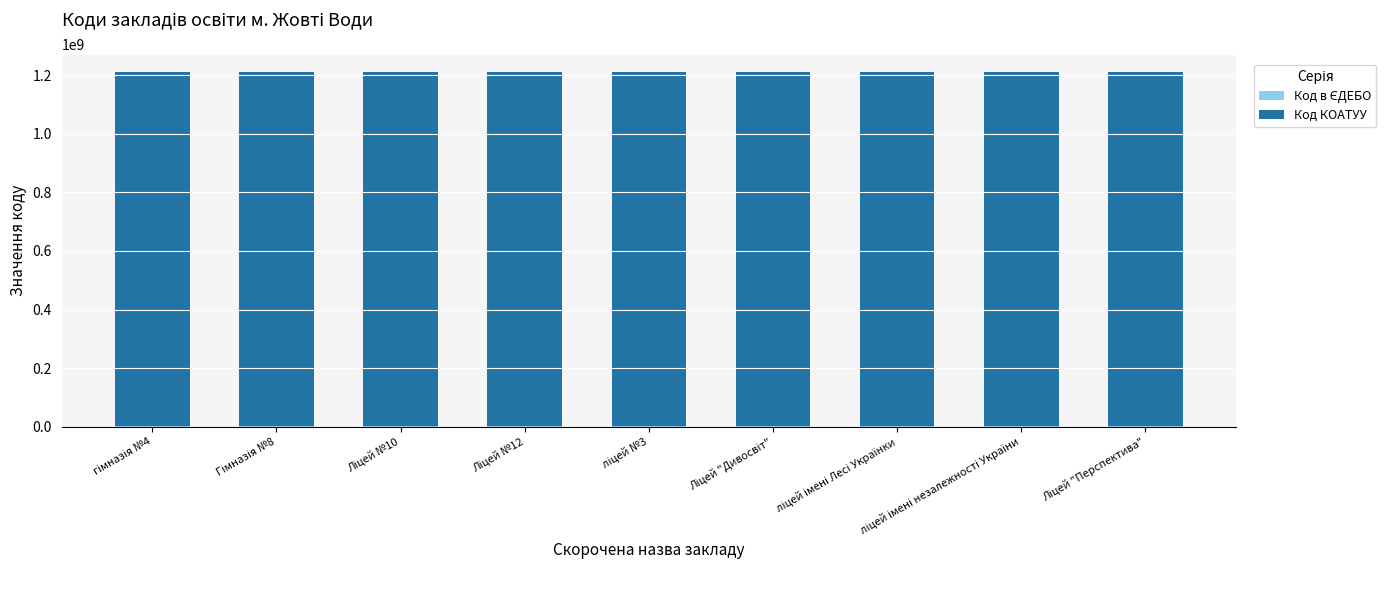

At which category is the sum across all series the highest?

ліцей №3